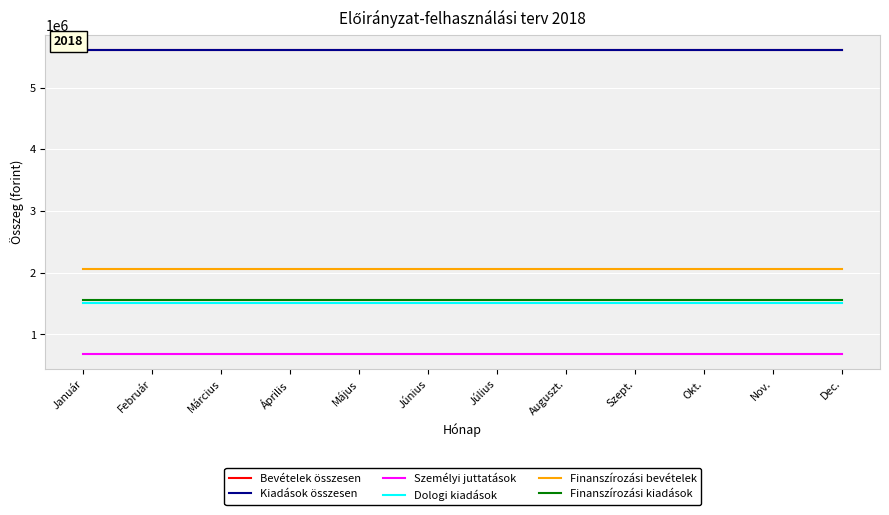

Does the chart display data point markers on the line(s)?

No